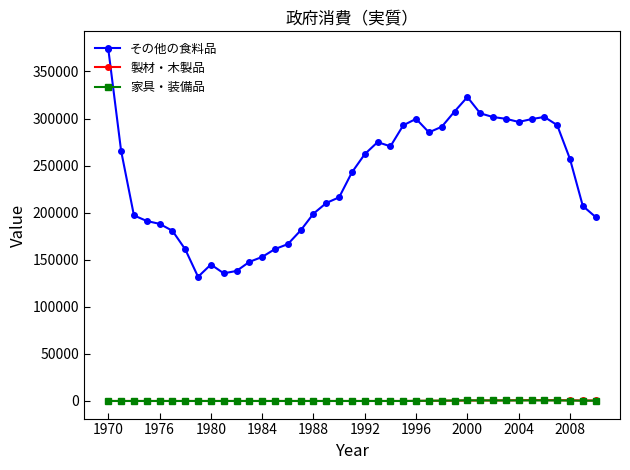

Does the chart have visible grid lines?

No